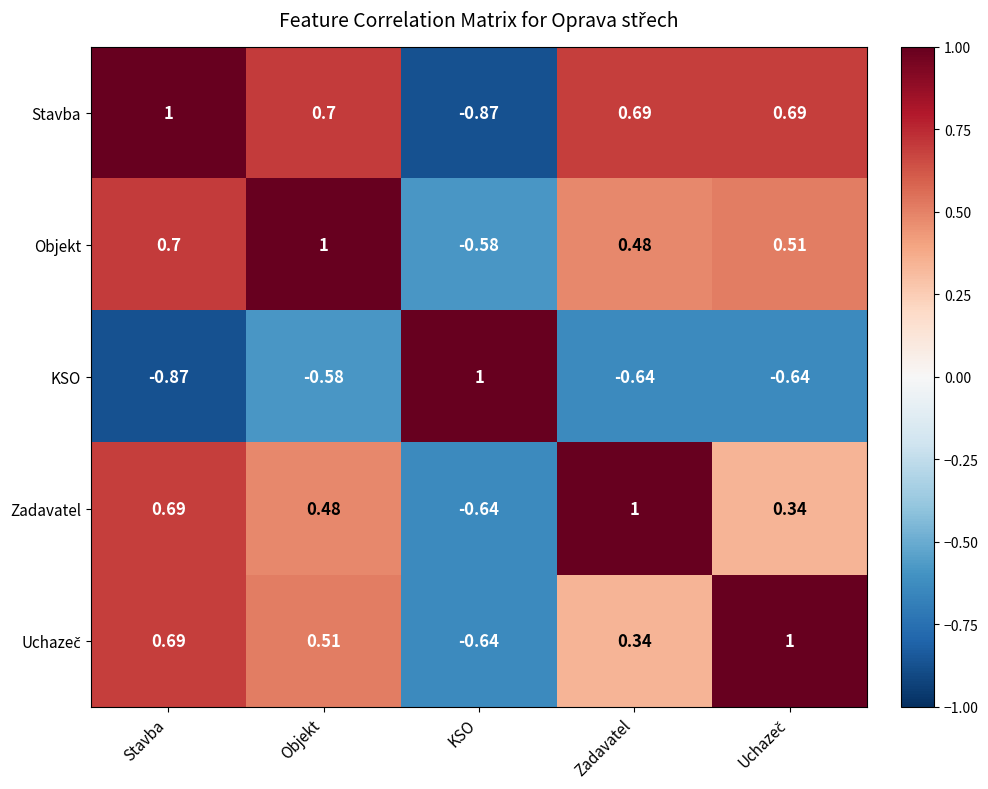

Where is Objekt nearest to the value 0?

Zadavatel